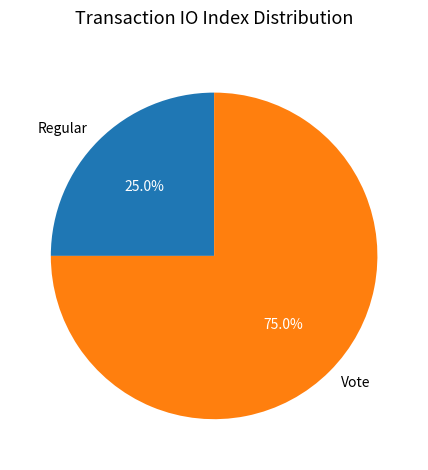

How many slices are in this pie chart?

2